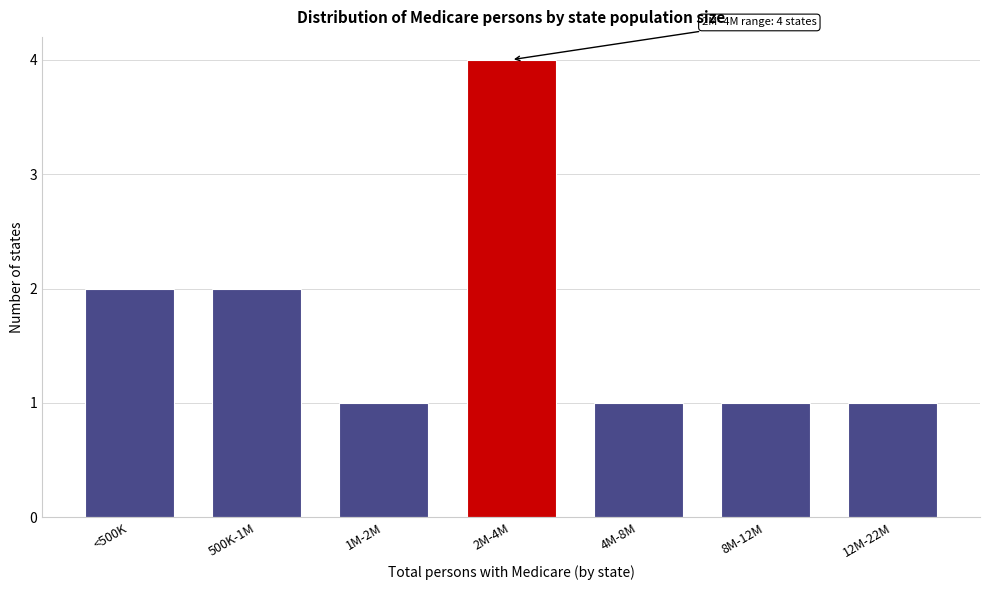

Reading left to right, what are all the values shown in this chart?

<500K=2	500K-1M=2	1M-2M=1	2M-4M=4	4M-8M=1	8M-12M=1	12M-22M=1